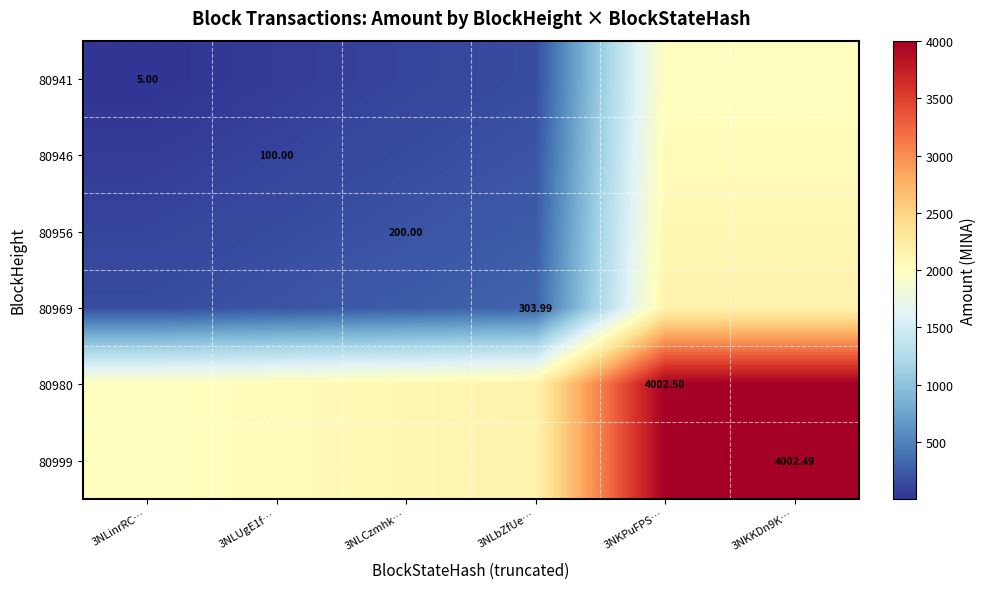

What is the total value across all series at 3NLbZfUe…?

5219.0